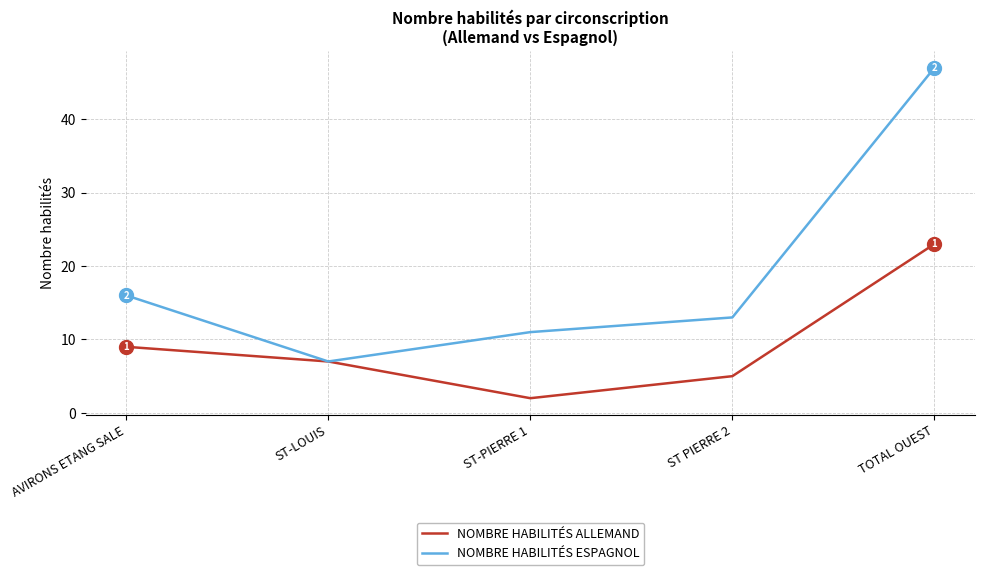

Which series has the largest total across all categories?

NOMBRE HABILITÉS ESPAGNOL